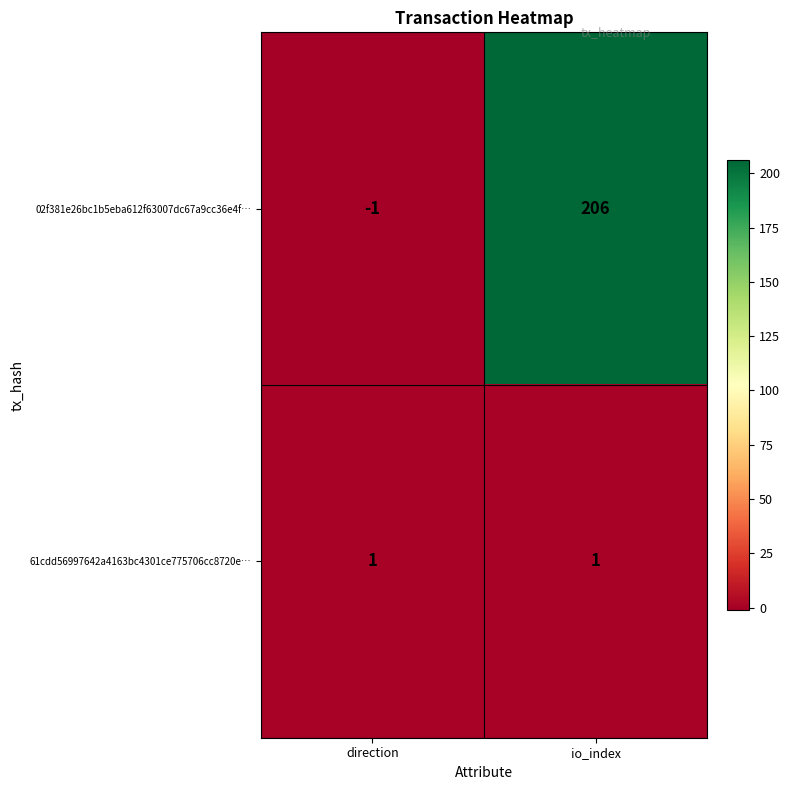

Which series has the largest range (max minus min)?

02f381e26bc1b5eba612f63007dc67a9cc36e4f…